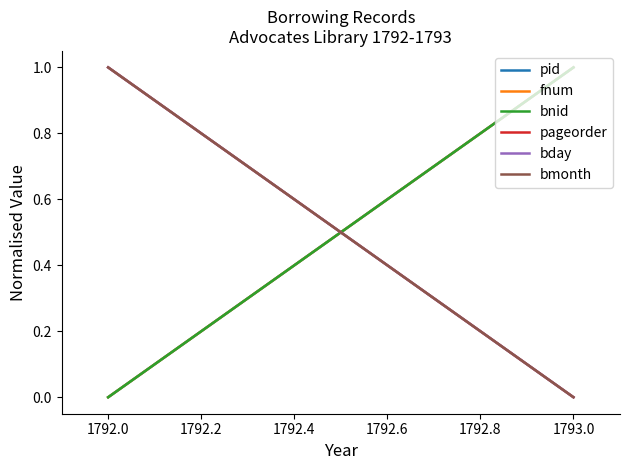

Does the chart display data point markers on the line(s)?

No